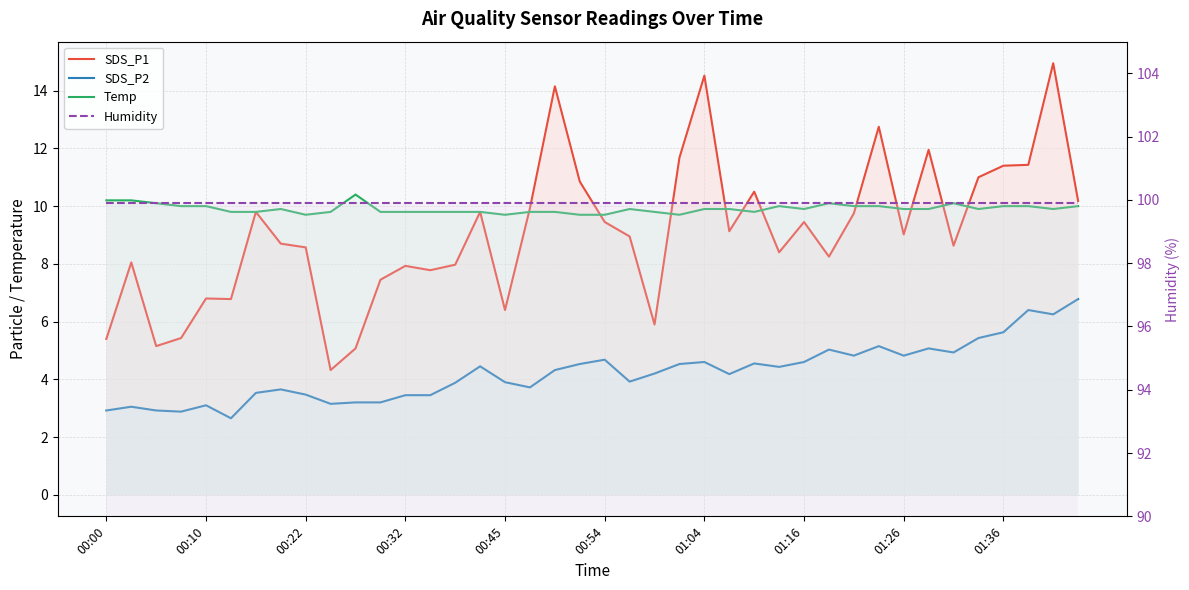

What are all the series names shown in the legend?

SDS_P1, SDS_P2, Temp, Humidity